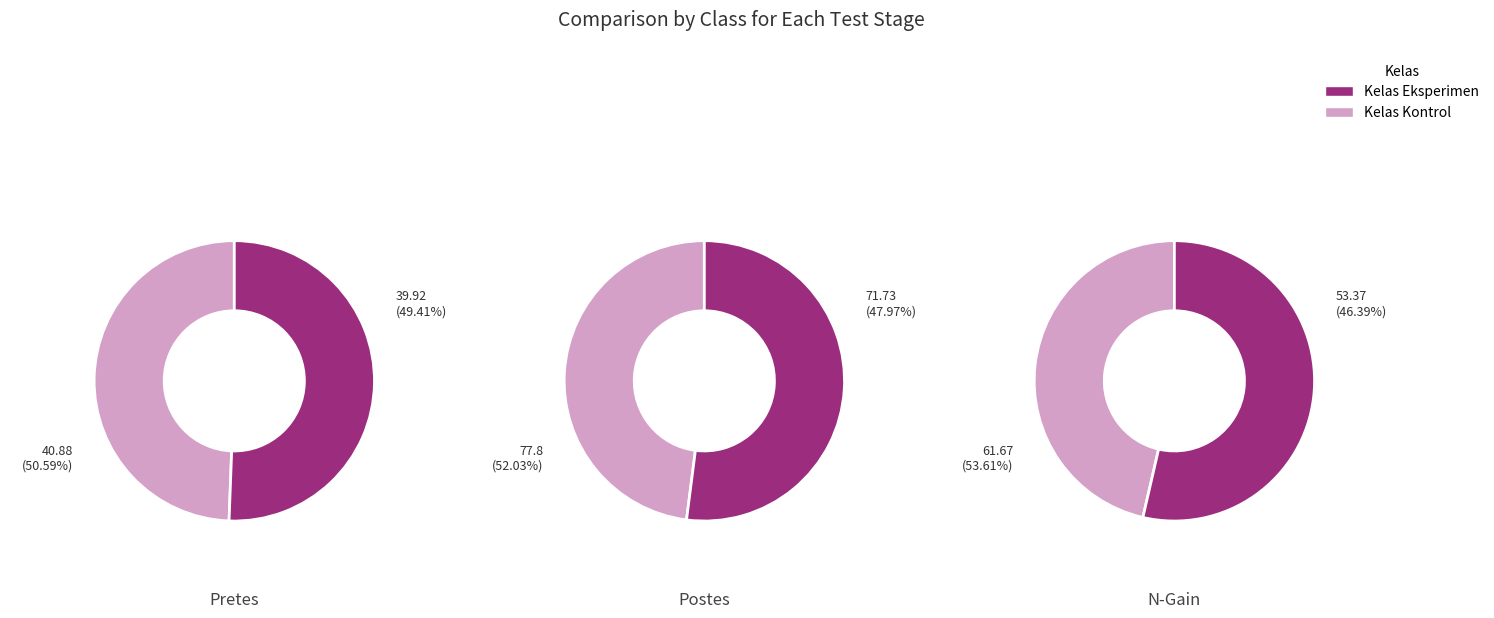

To the nearest percent, what is the combined percentage of N-Gain and Pretes?

57%